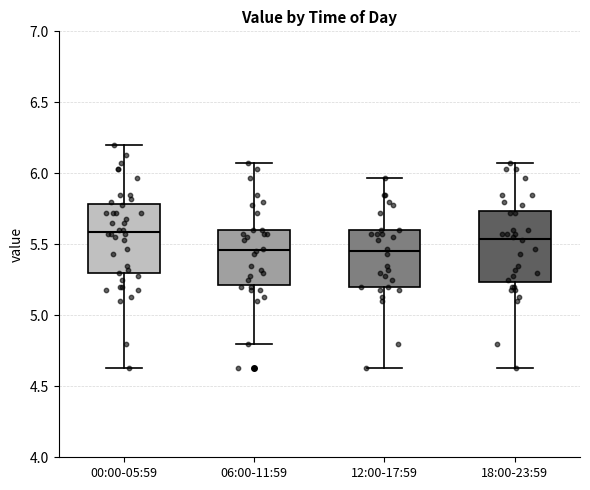

Reading left to right, transcribe this box plot: for each box, give where its median line is, the range the box spans, and where its two whiskers end, as read against the y-axis. The values are not printed on the chart, so give them approximately, as read against the axis.

00:00-05:59: median 5.60, box 5.30 to 5.80, whiskers 4.65 to 6.20
06:00-11:59: median 5.45, box 5.20 to 5.60, whiskers 4.80 to 6.05
12:00-17:59: median 5.45, box 5.20 to 5.60, whiskers 4.65 to 5.95
18:00-23:59: median 5.55, box 5.25 to 5.75, whiskers 4.65 to 6.05